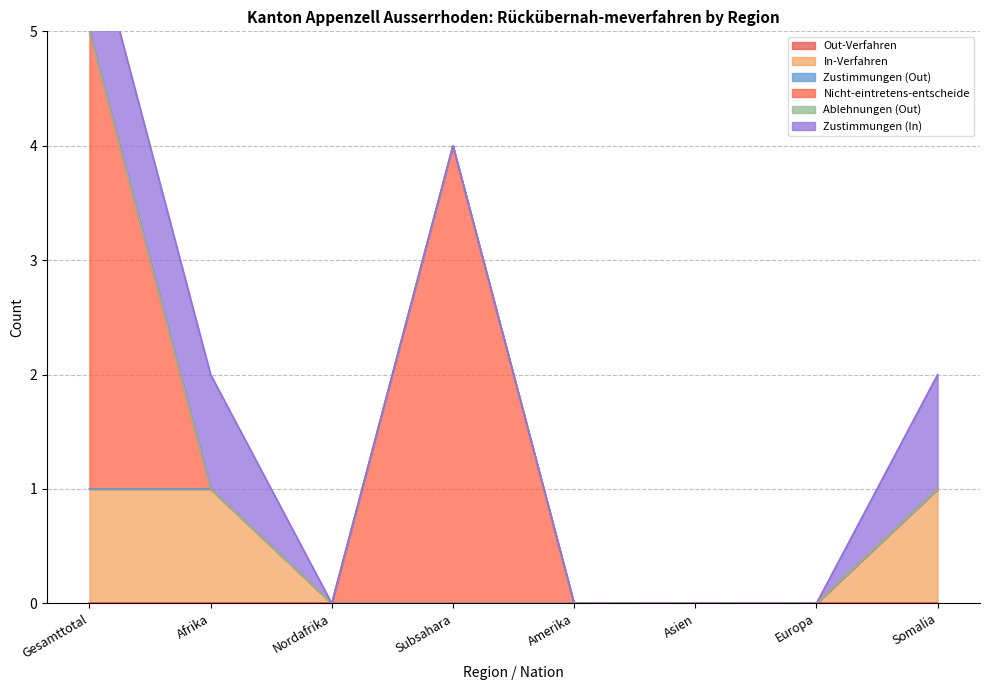

Is the value of Nicht-eintretens-entscheide at Somalia greater than the value of Zustimmungen (In) at Asien?

No